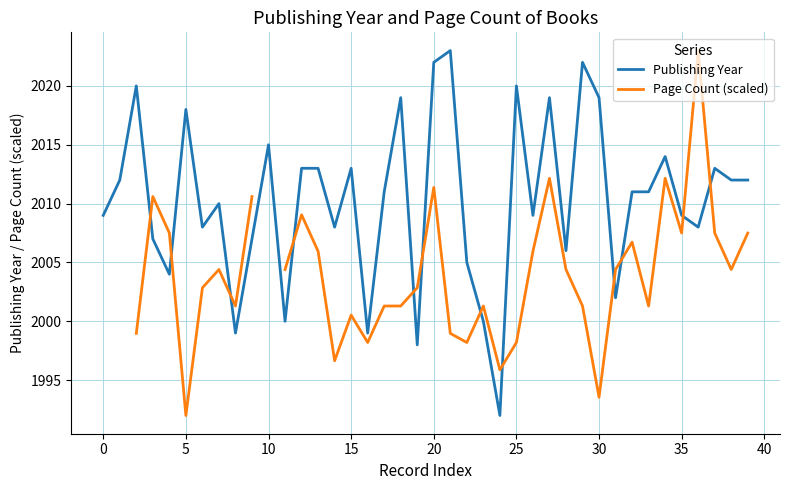

How many interior local valleys does the Page Count (scaled) series have?

10